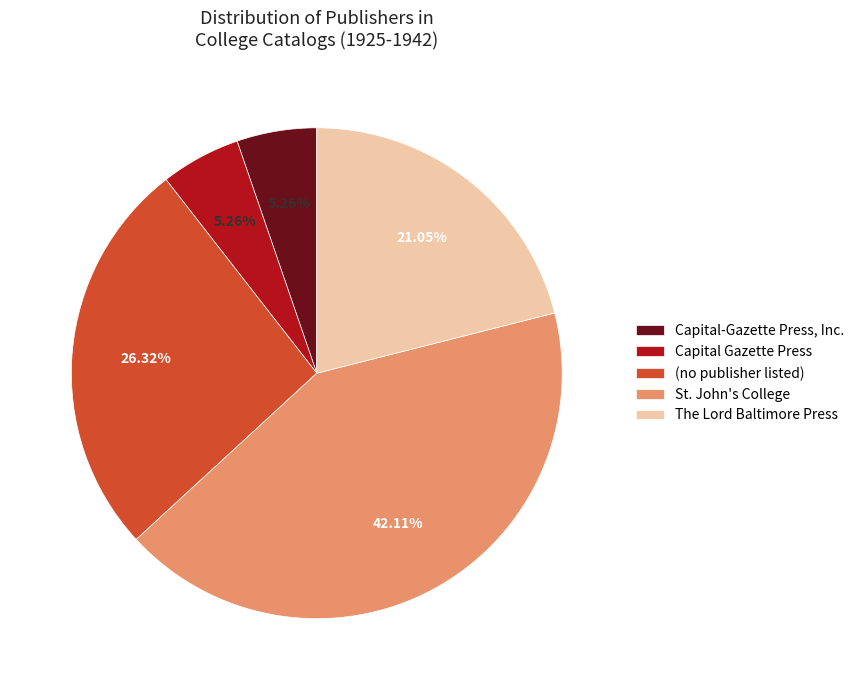

How many slices are in this pie chart?

5